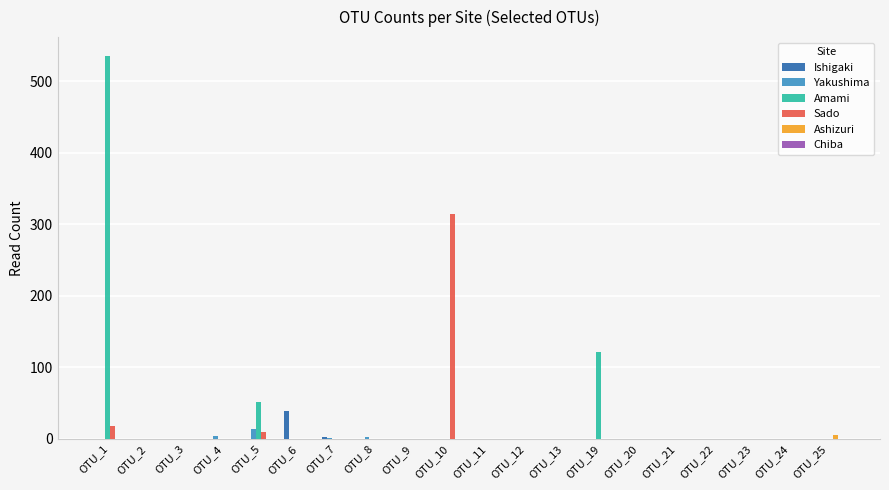

The Ishigaki series shows 0 at OTU_3. True or false?

True